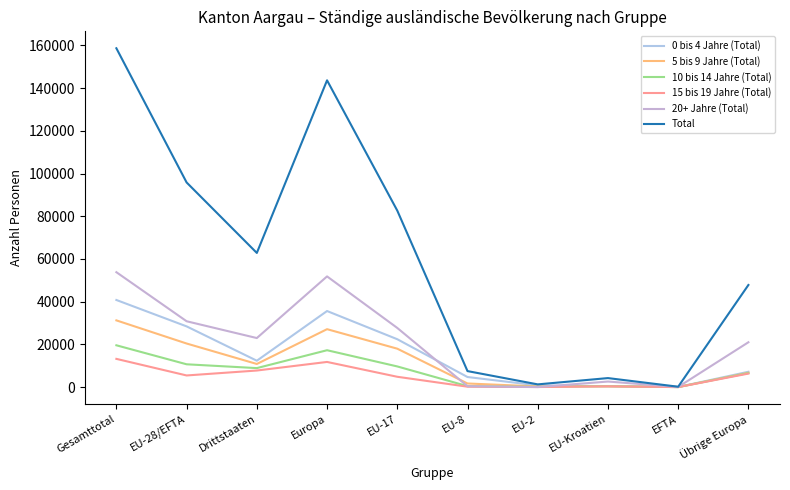

What is the value of the Total point at the 4th from the left?

143639